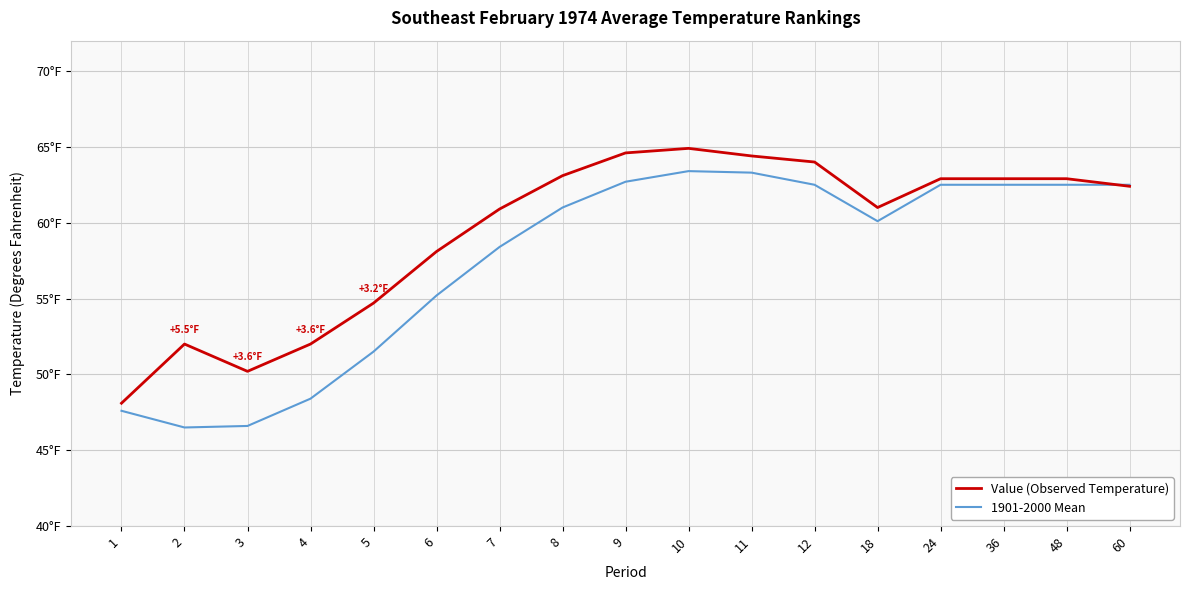

Does the chart display data point markers on the line(s)?

No